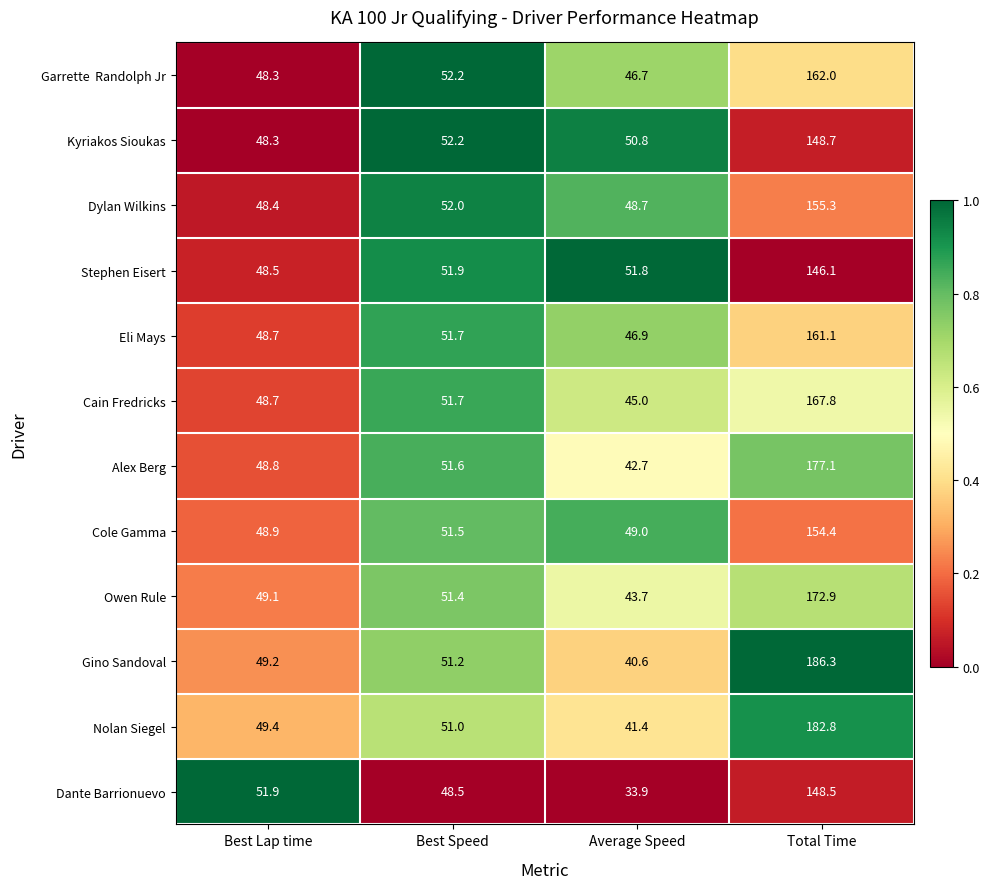

What is the greatest value displayed?

186.3